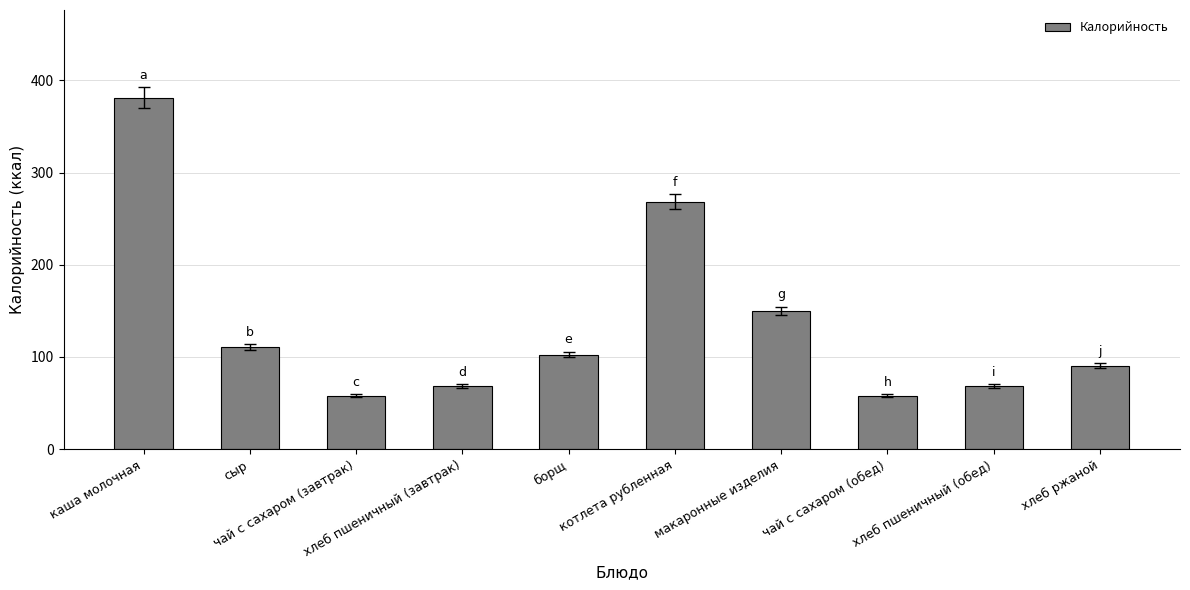

At which category does the chart reach its peak across all series?

каша молочная